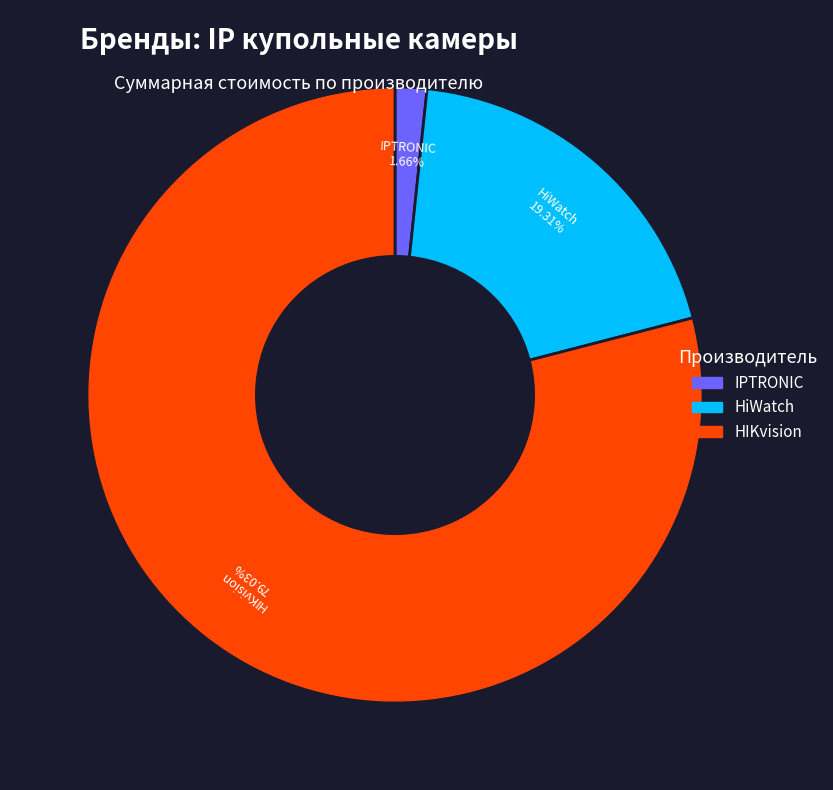

Is there a majority slice in this chart?

Yes